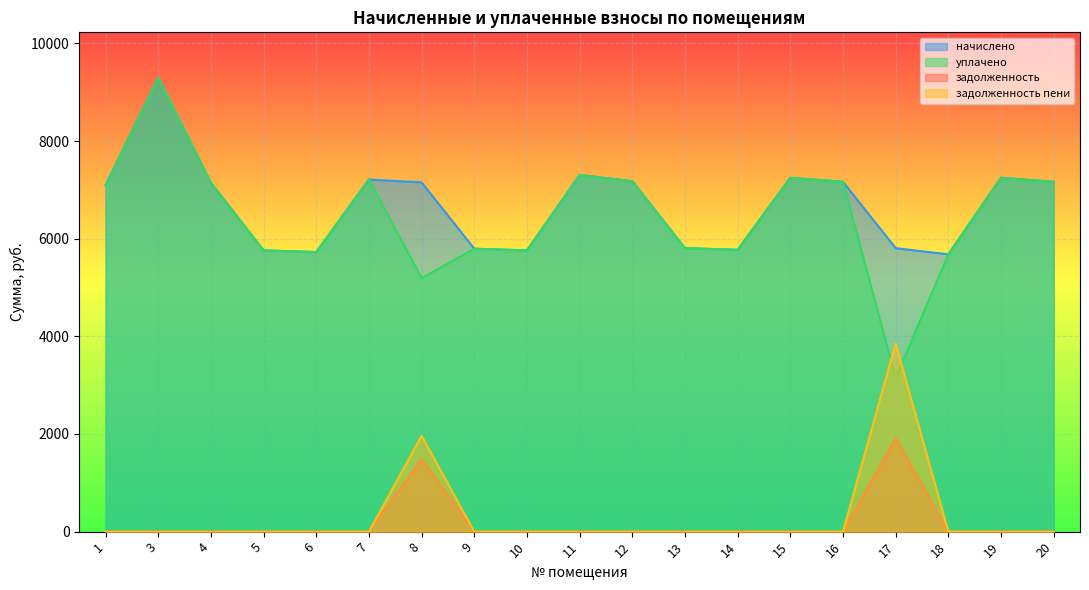

What is the difference between the уплачено values at 12 and 11?

126.7